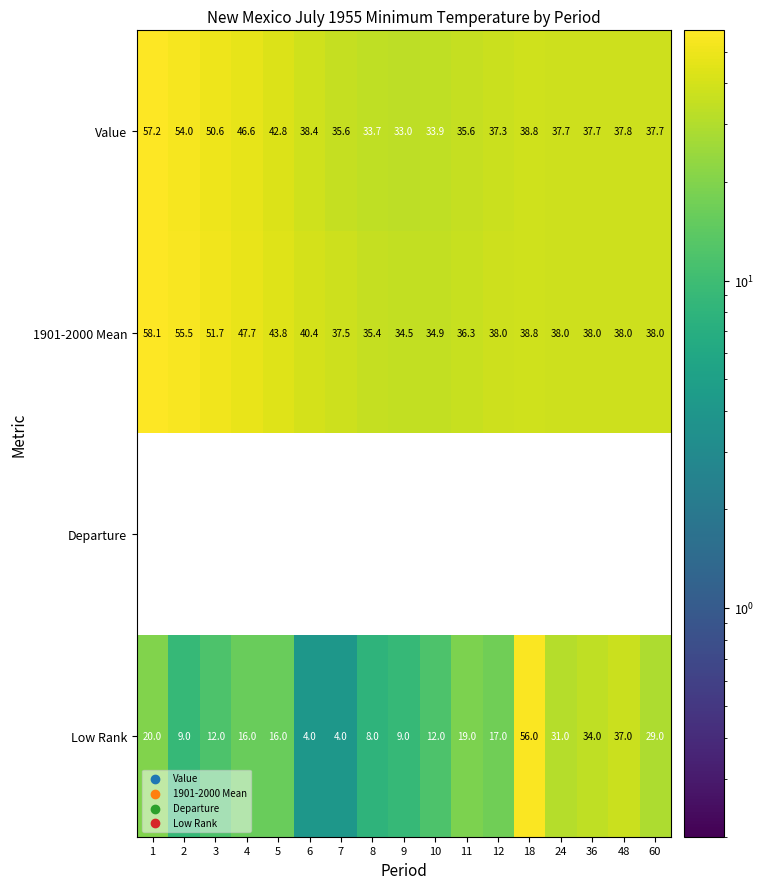

What is the maximum value for Low Rank?

56.0